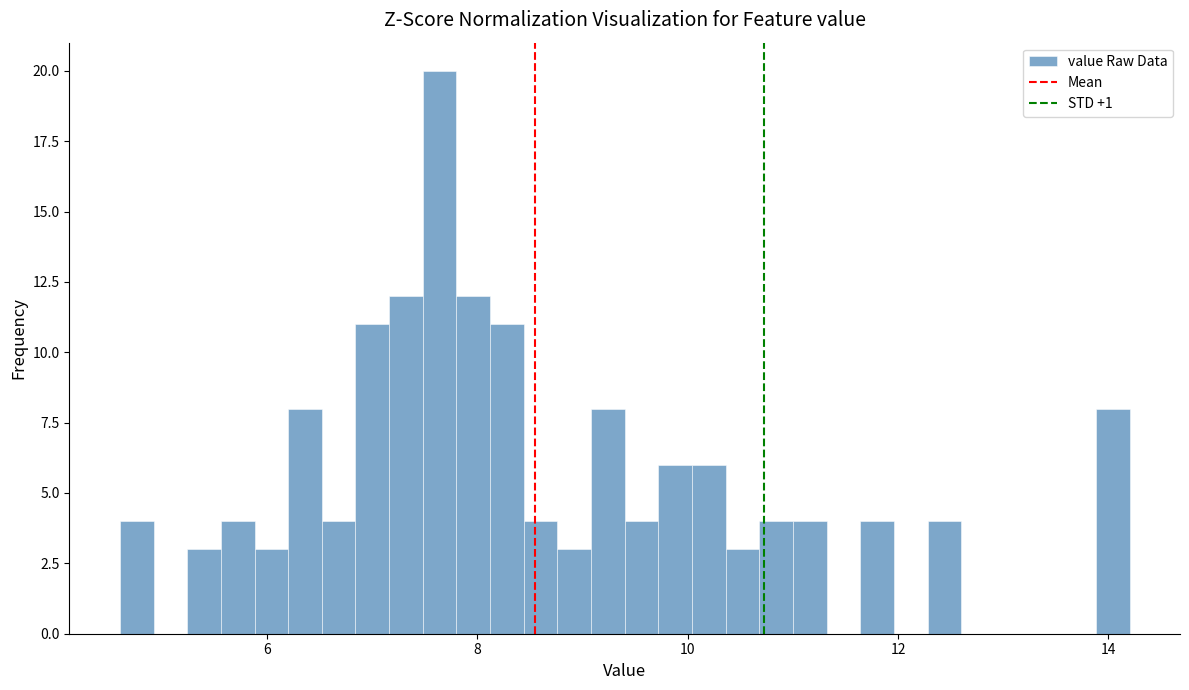

Read against the x-axis, roughly where is the centre of the tallest bar?

7.6